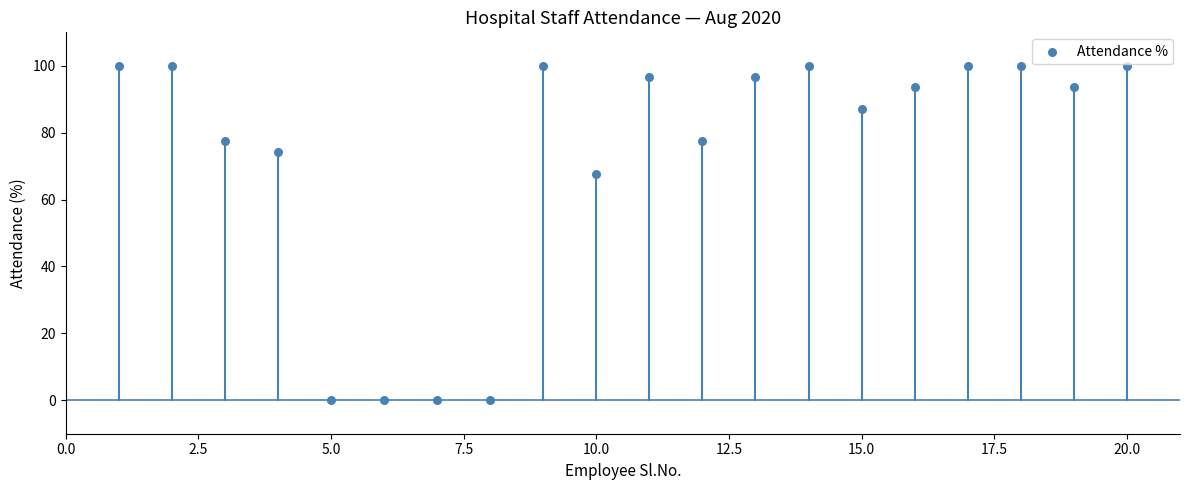

What is the range of Y values (max minus min)?

100.0